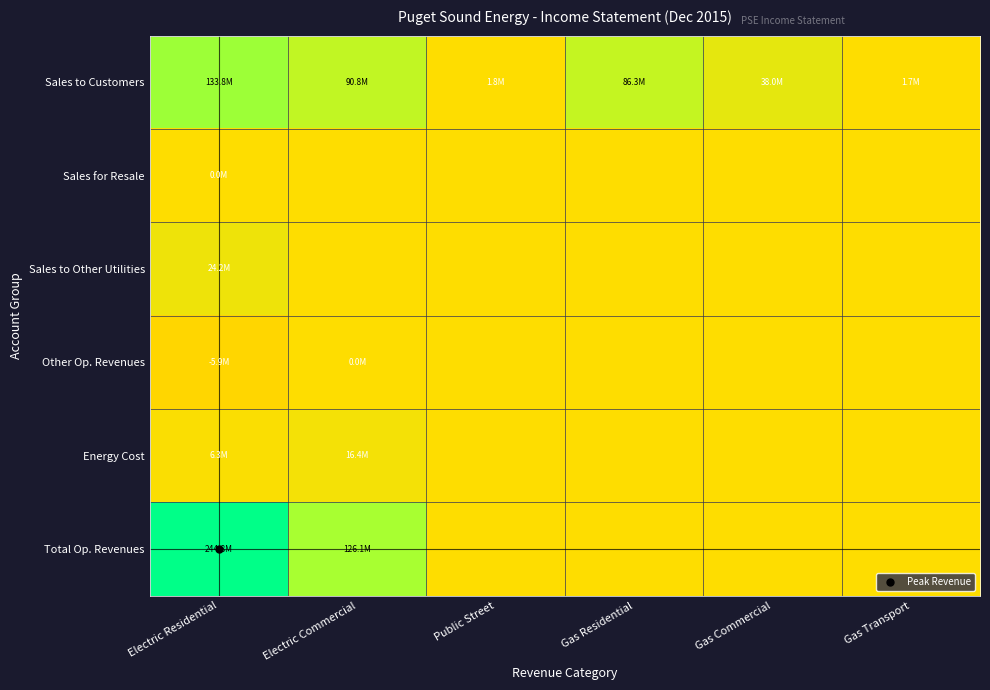

Between Electric Commercial and Gas Commercial, which series saw the biggest shift?

Total Op. Revenues